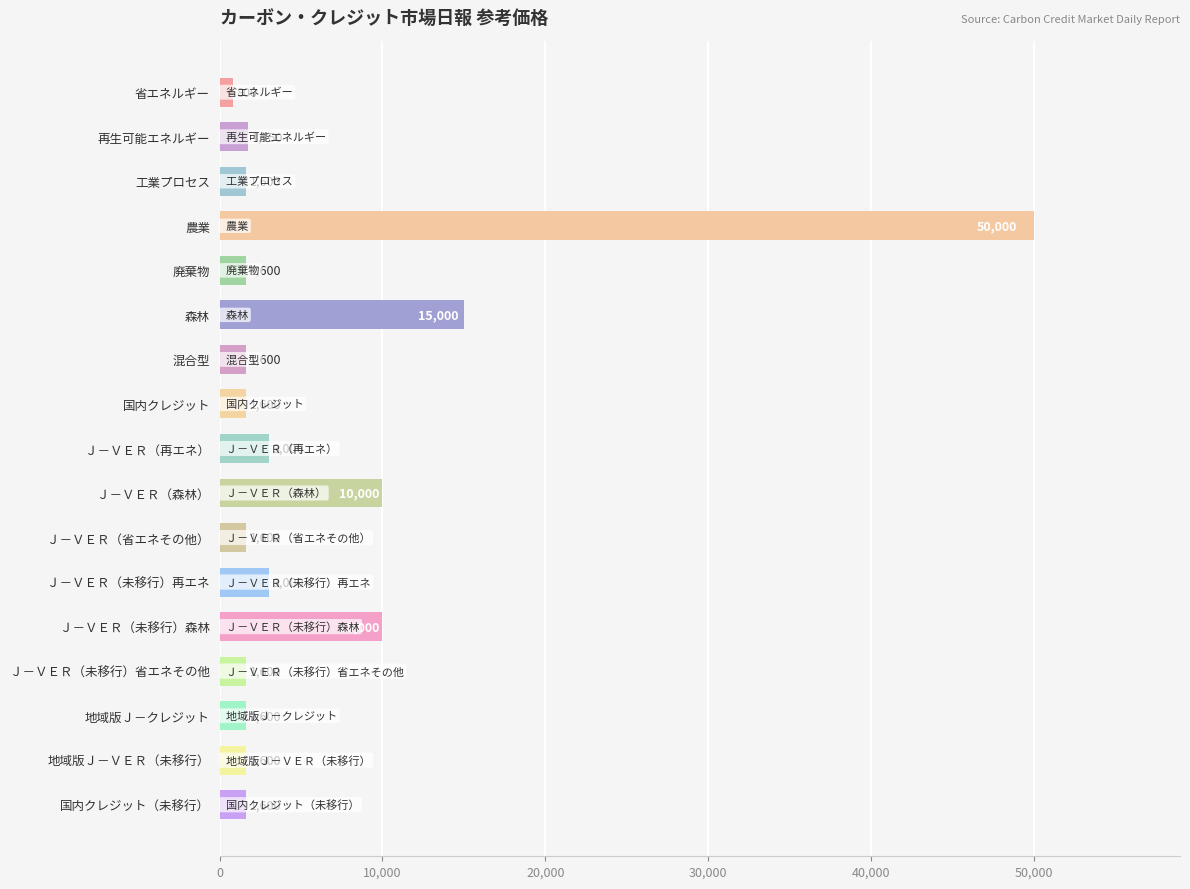

The chart shows a value of 1600 at Ｊ－ＶＥＲ（未移行）省エネその他. True or false?

True